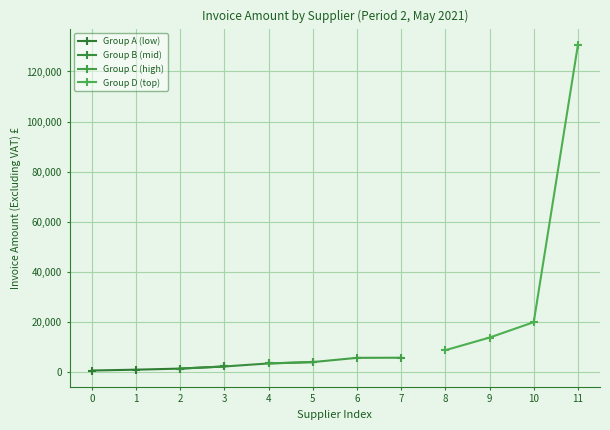

At how many categories does at least one series exceed 126505?

1